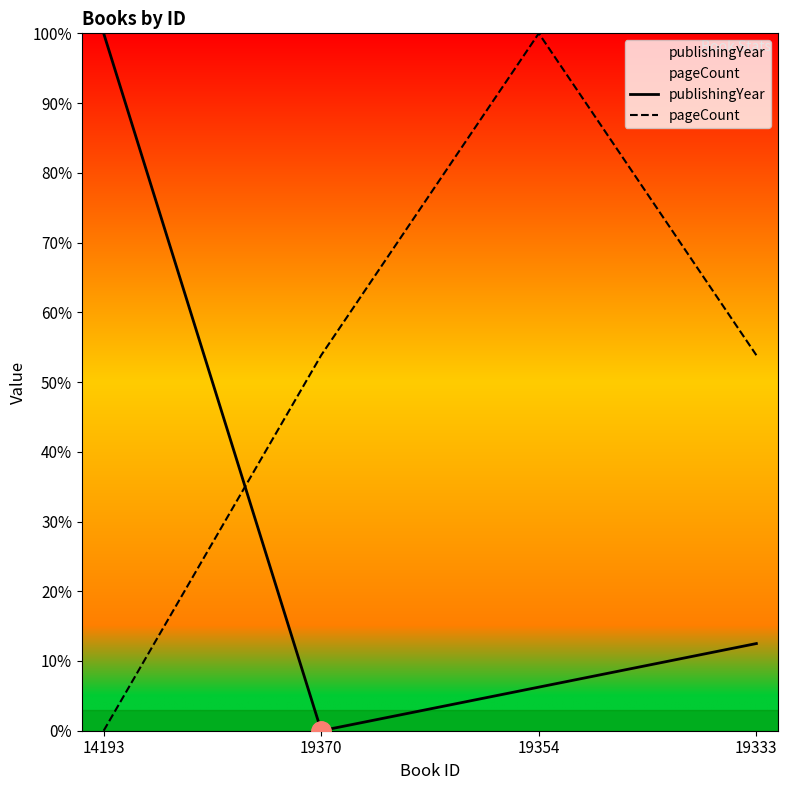

Reading left to right, list all the values displayed in this chart.

publishingYear: 14193=100.0	19370=0.0	19354=6.2	19333=12.5
pageCount: 14193=0.0	19370=53.8	19354=100.0	19333=53.8